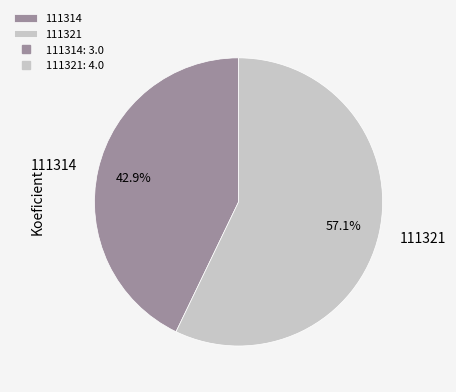

To the nearest percent, what is the difference between the 111321 and 111314 slice percentages?

14%